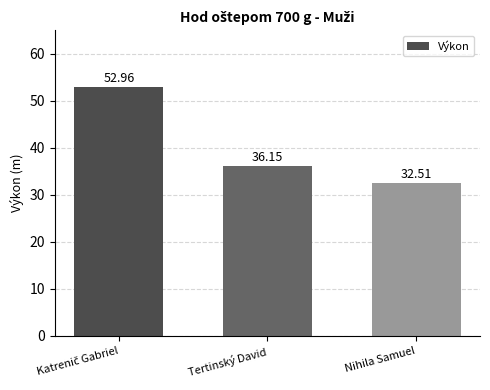

Are the bars horizontal?

No